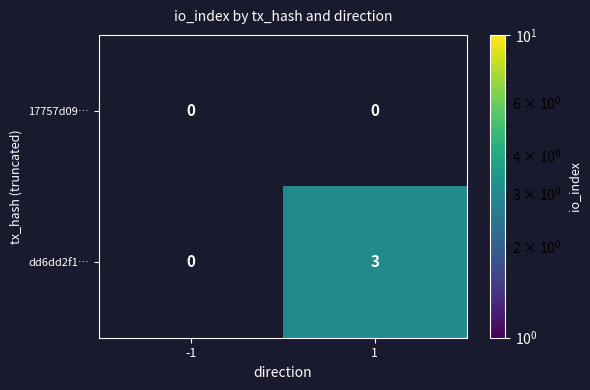

Rank the series by their maximum value, from highest to lowest.

dd6dd2f1…, 17757d09…